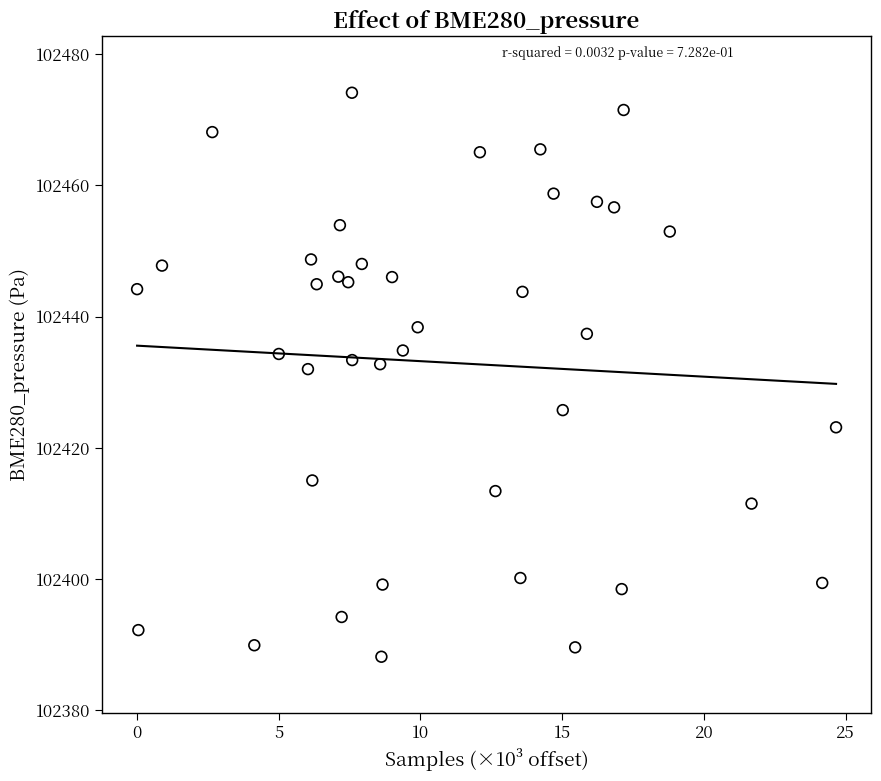

What is the range of X values (max minus min)?

24.7